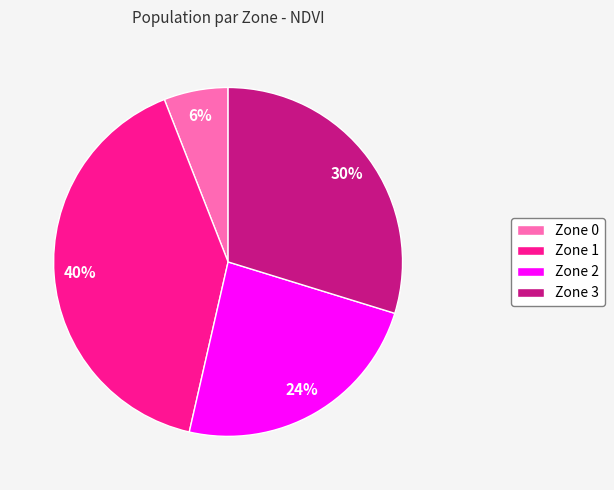

What percentage is the Zone 1 slice, to the nearest percent?

40%